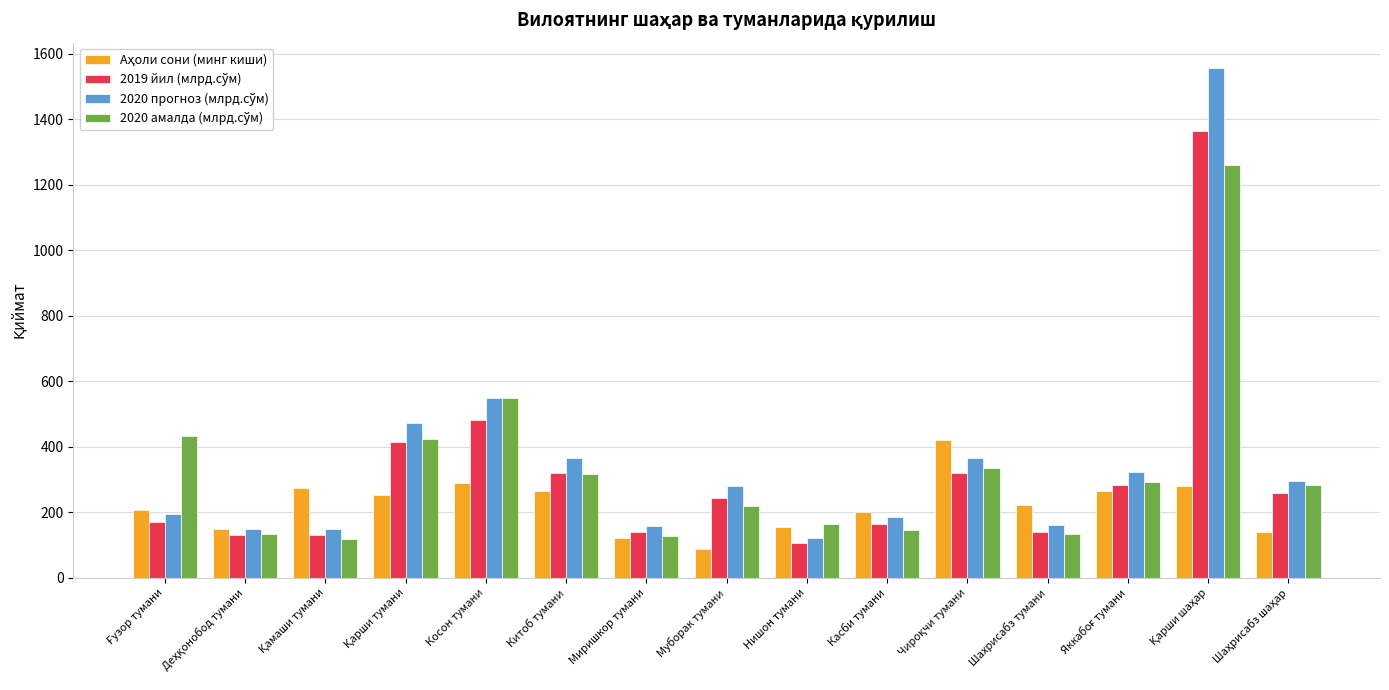

What is the total value across all series at Китоб тумани?

1269.8